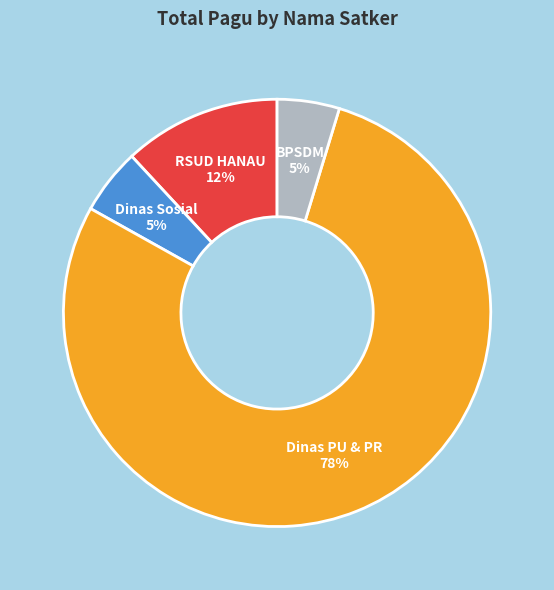

Is there any slice that represents more than half of the pie?

Yes